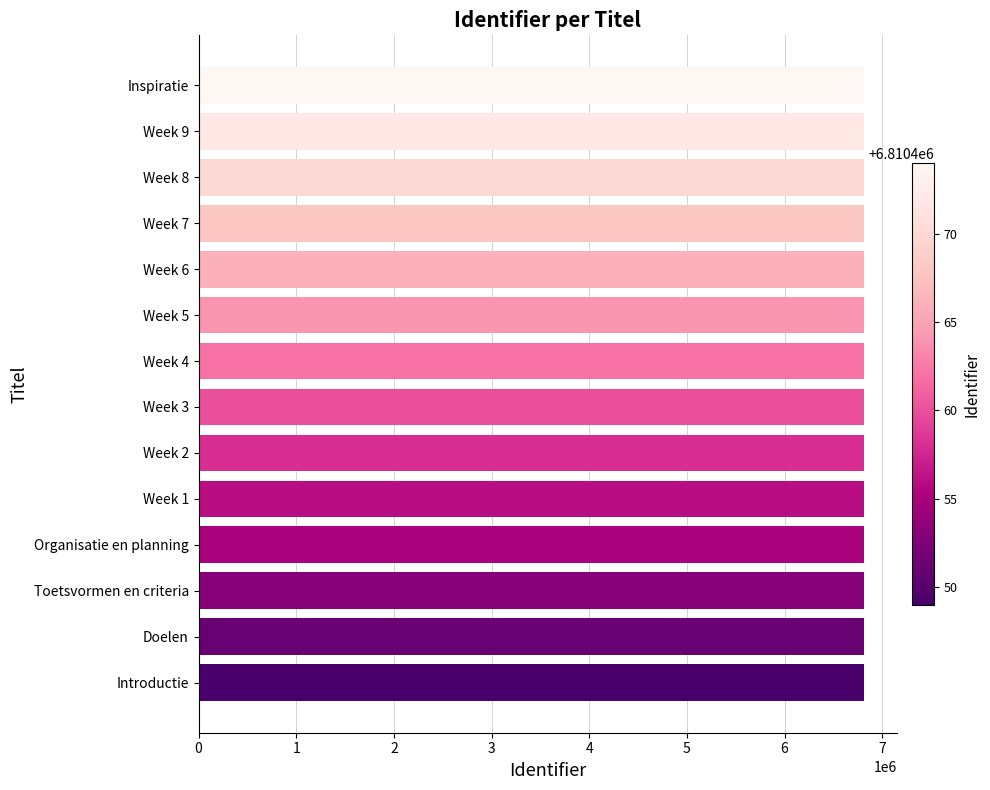

Approximately how many times larger is the value at Week 8 compared to Week 9?

1.0